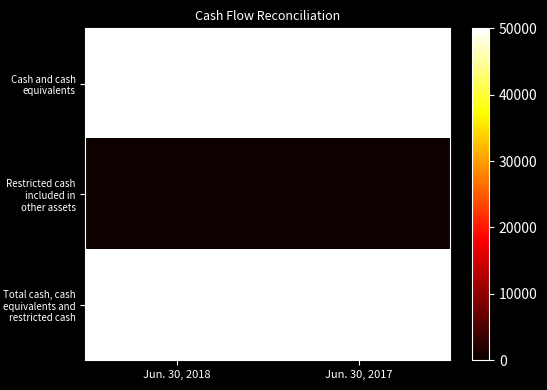

How many series are shown in this chart?

3